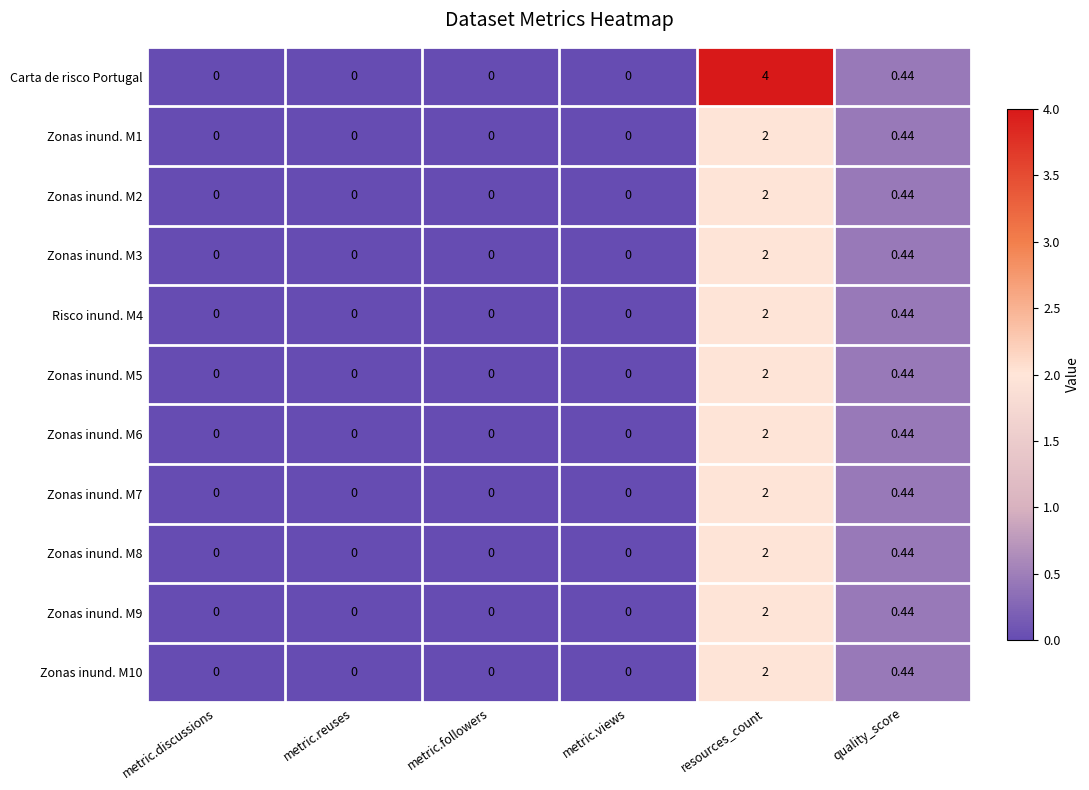

How many data points does each series have?

6